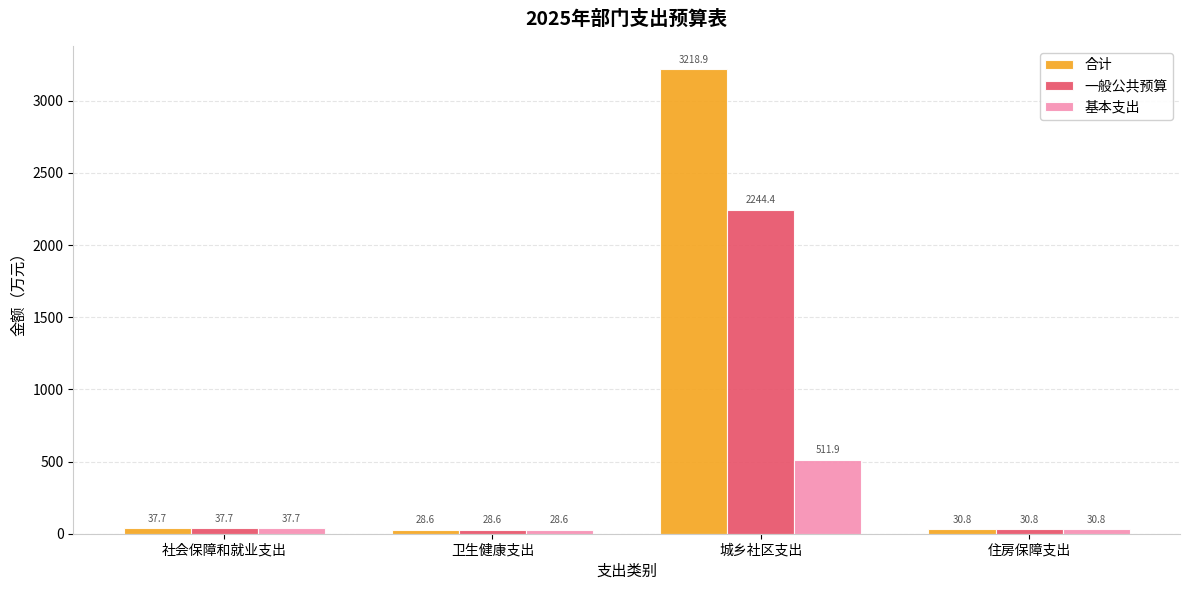

The value of 合计 at 卫生健康支出 is 28.6. True or false?

True